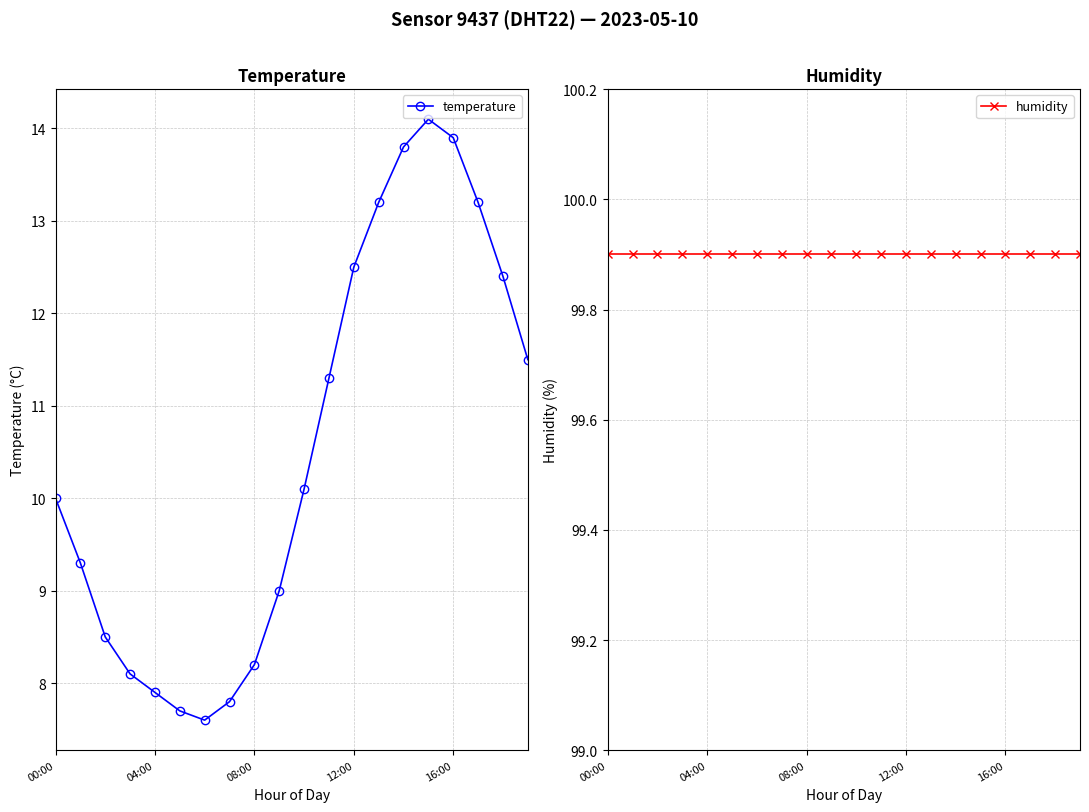

Reading left to right, extract all data points from this chart.

temperature: 10.0	9.3	8.5	8.1	7.9	7.7	7.6	7.8	8.2	9.0	10.1	11.3	12.5	13.2	13.8	14.1	13.9	13.2	12.4	11.5
humidity: 99.9	99.9	99.9	99.9	99.9	99.9	99.9	99.9	99.9	99.9	99.9	99.9	99.9	99.9	99.9	99.9	99.9	99.9	99.9	99.9